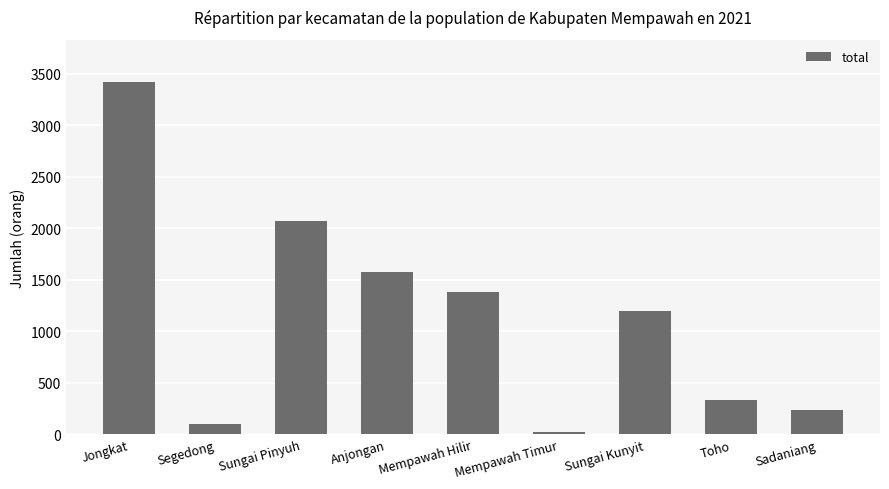

What is the change in value from Segedong to Sadaniang?

+140